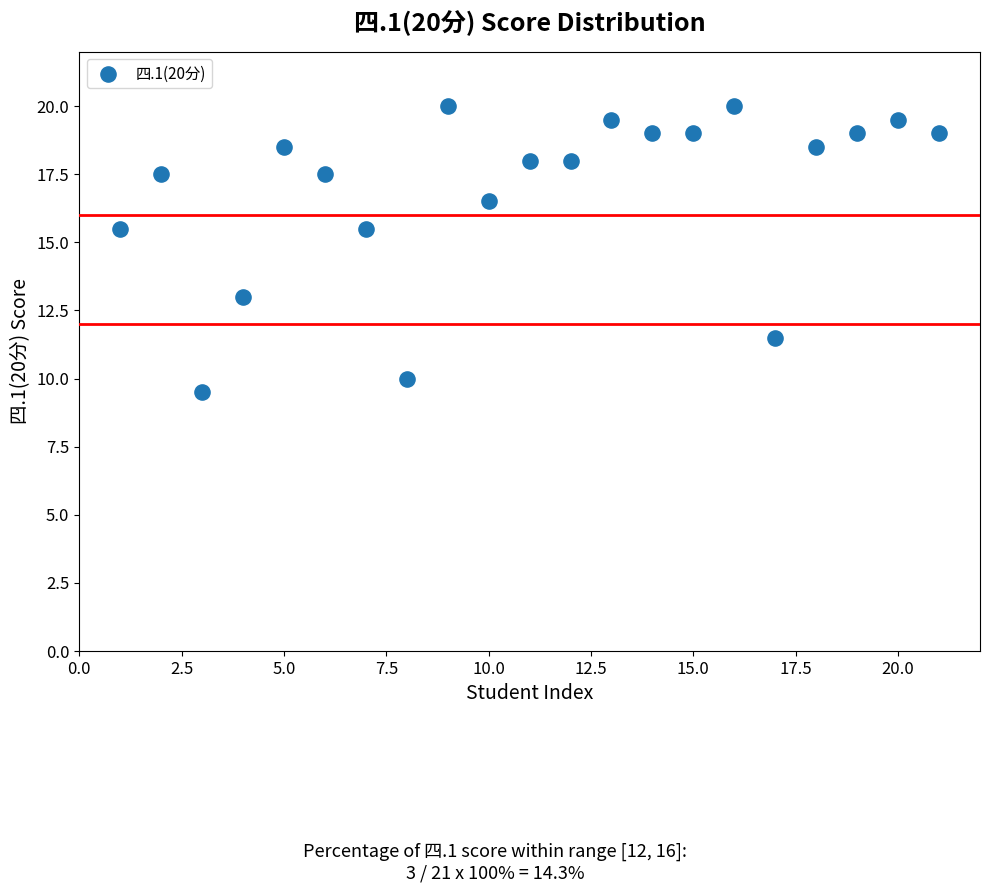

What is the range of X values (max minus min)?

20.0